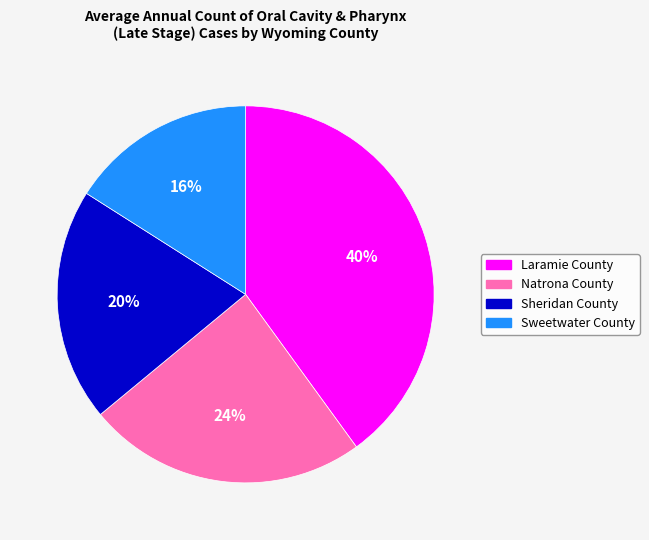

Which has a higher value, Sweetwater County or Laramie County?

Laramie County